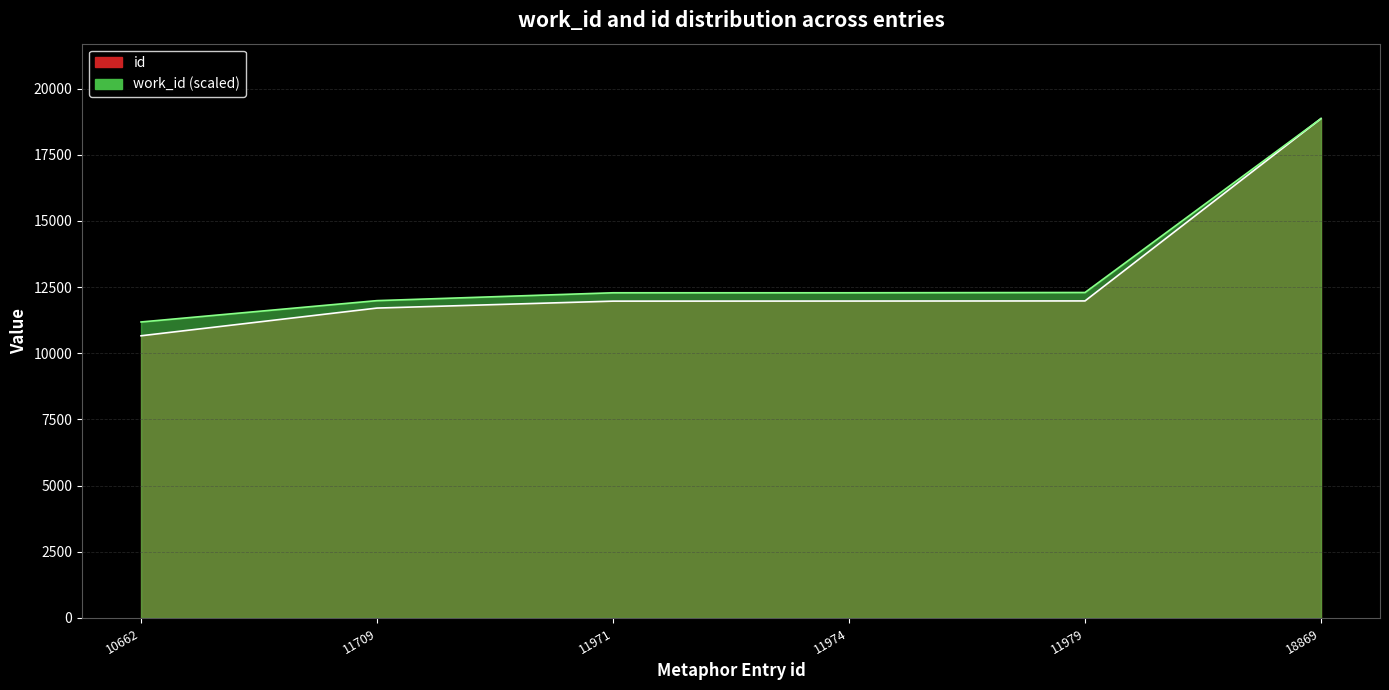

List the series in order of their peak value, lowest first.

work_id, id